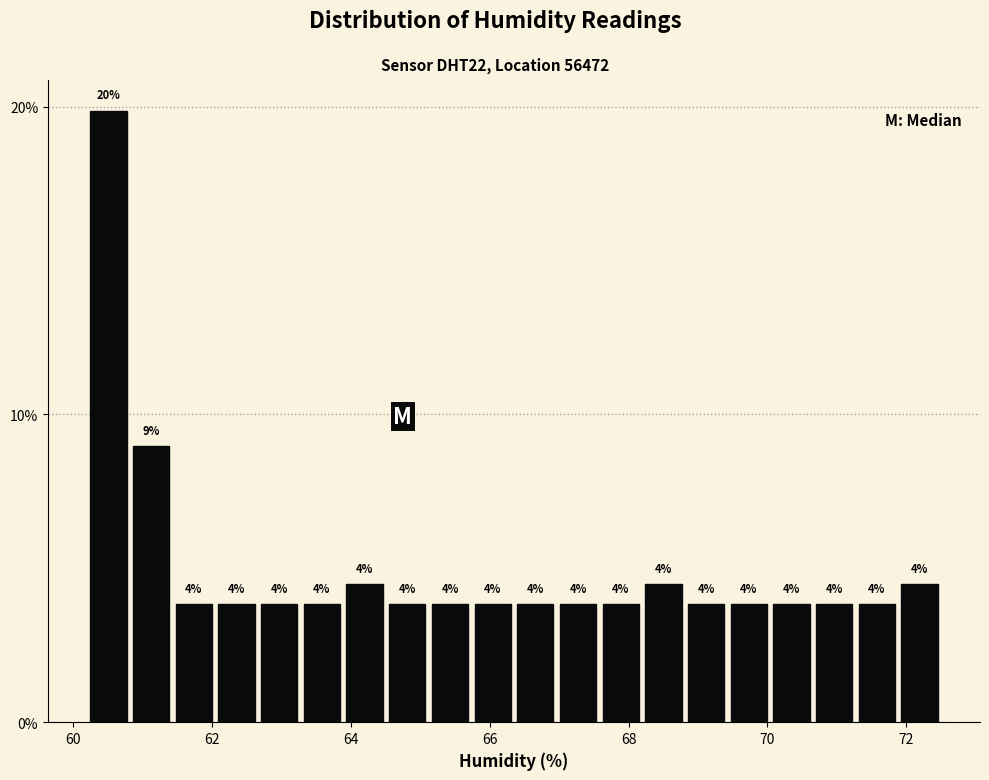

Read against the x-axis, roughly where is the centre of the tallest bar?

60.6